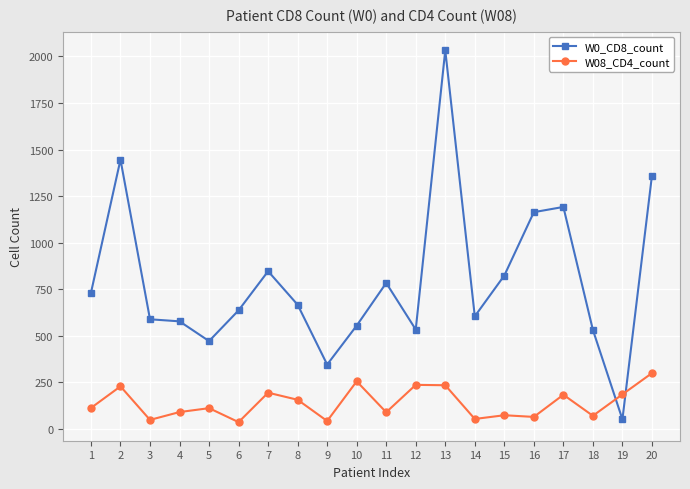

What is the spread (max minus min) of values at 4?

487